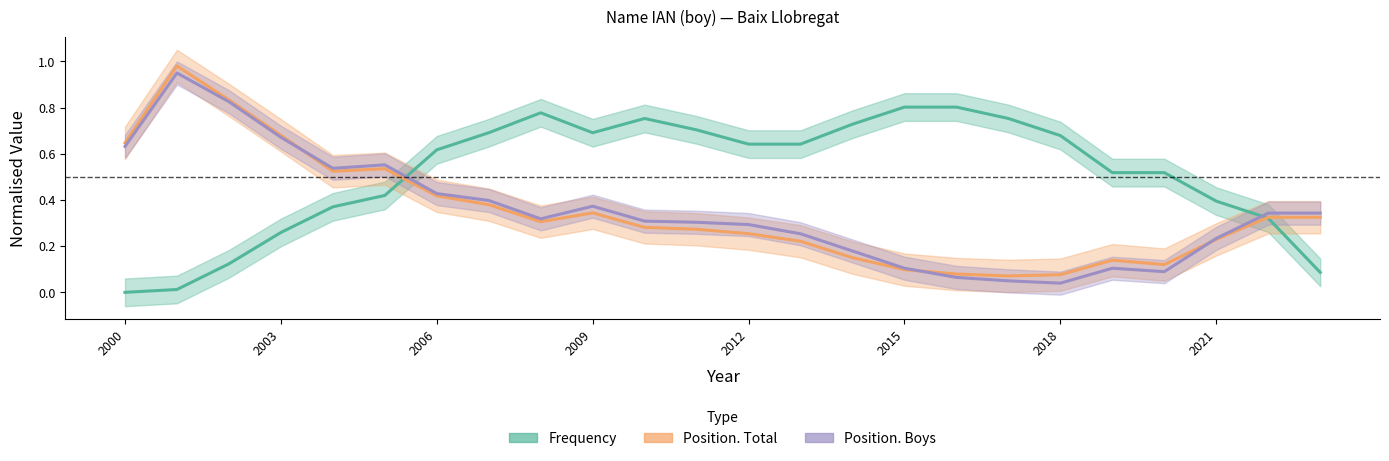

Reading right to left, transcribe all the data shown in this chart.

Frequency: 0.1	0.3	0.4	0.5	0.5	0.7	0.8	0.8	0.8	0.7	0.6	0.6	0.7	0.8	0.7	0.8	0.7	0.6	0.4	0.4	0.3	0.1	0.0	0.0
Position. Total: 0.3	0.3	0.2	0.1	0.1	0.1	0.1	0.1	0.1	0.2	0.2	0.3	0.3	0.3	0.3	0.3	0.4	0.4	0.5	0.5	0.7	0.8	1.0	0.6
Position. Boys: 0.3	0.3	0.2	0.1	0.1	0.0	0.0	0.1	0.1	0.2	0.3	0.3	0.3	0.3	0.4	0.3	0.4	0.4	0.6	0.5	0.7	0.8	1.0	0.6